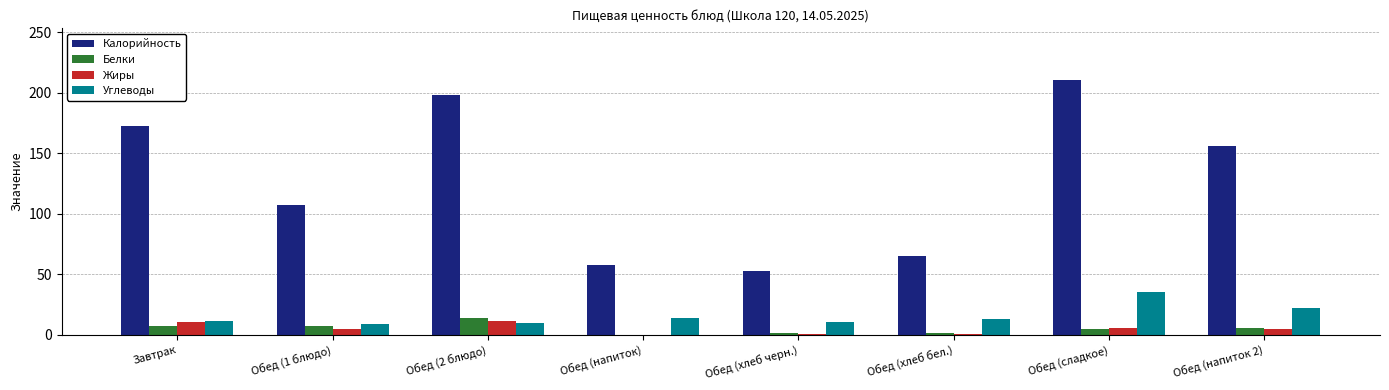

What is the approximate value of Белки at Обед (напиток)?

0.2